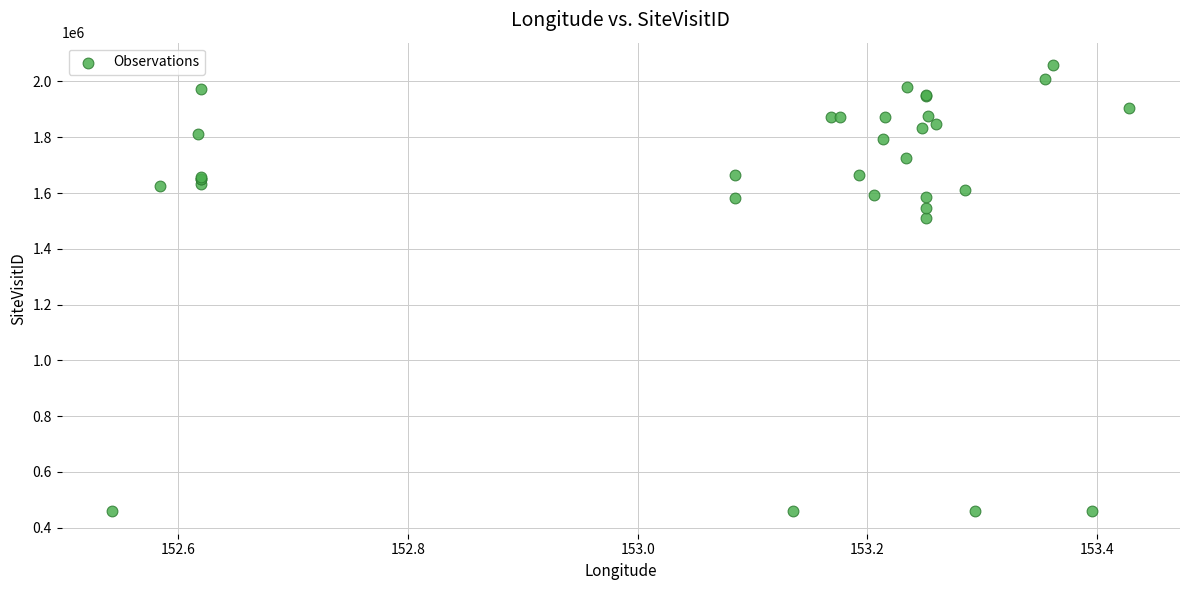

What Y value in the scatter plot is closest to 1258746?

1510374